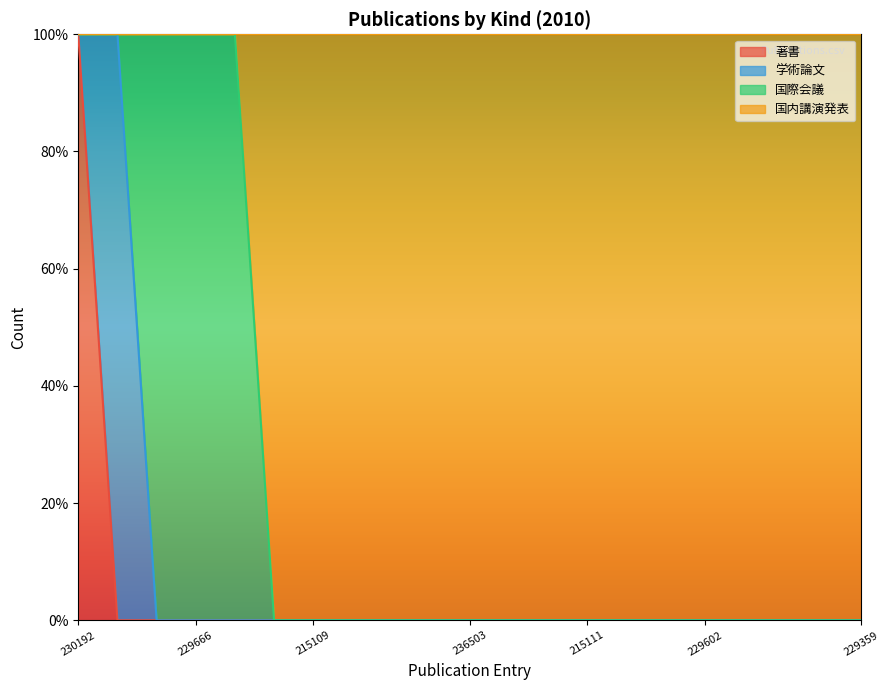

True or false: 著書 and 国内講演発表 cross at least once.

False